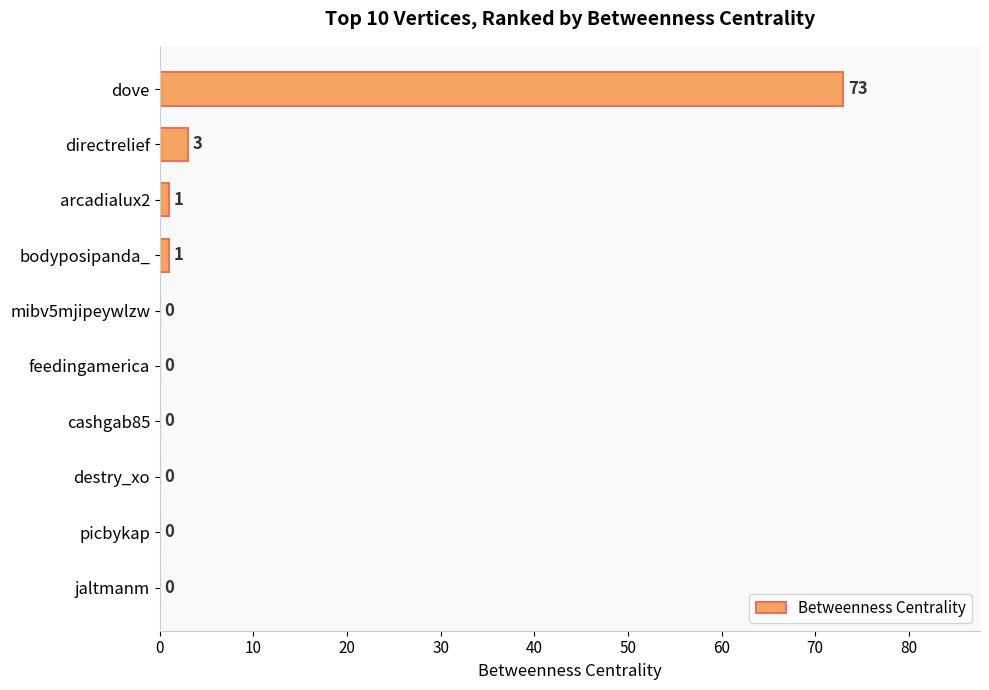

Between destry_xo and dove, which is larger?

dove